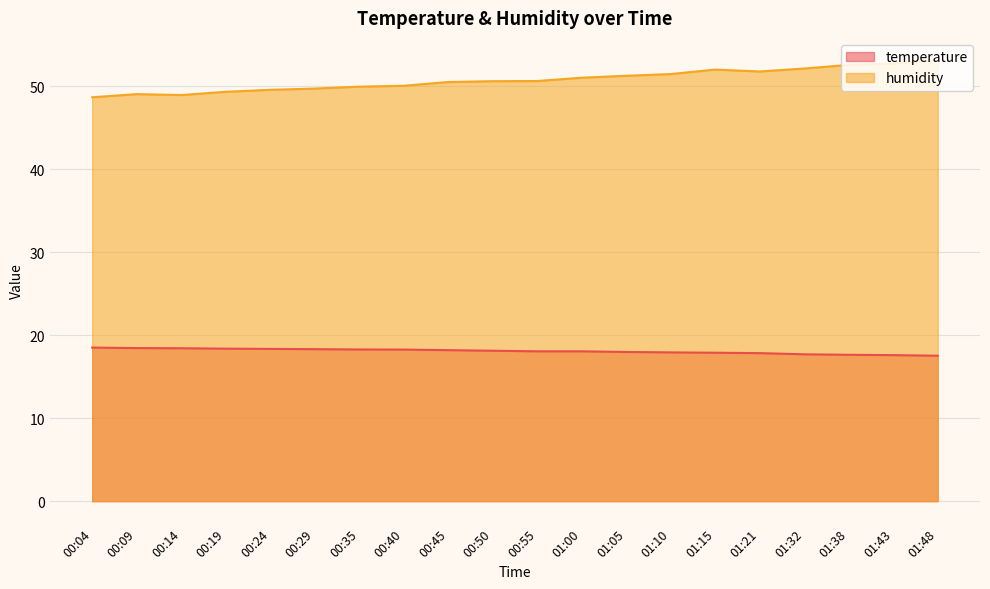

Which series has the largest range (max minus min)?

humidity